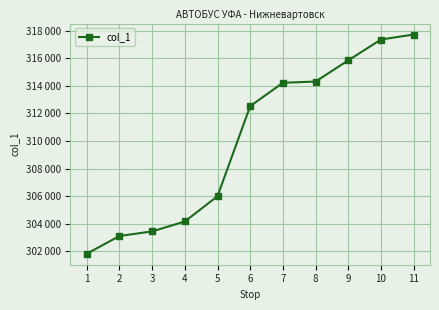

What is the sum of the values at 8 and 6?

626829